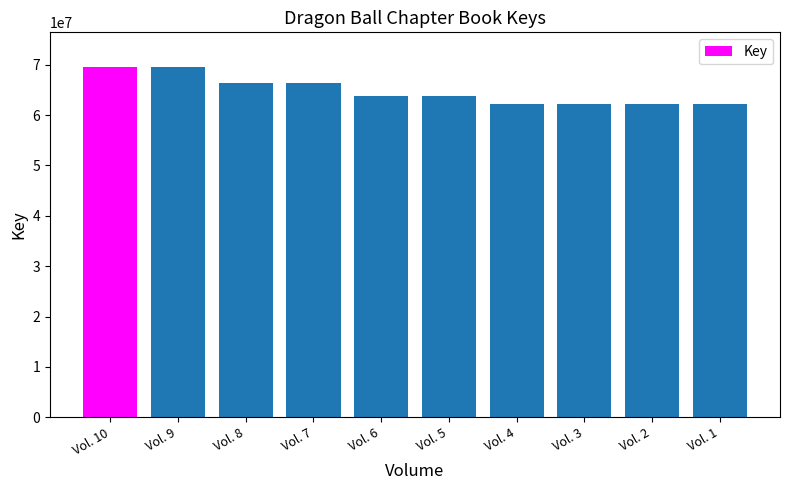

What is the value of the 9th bar from the left?

62148104